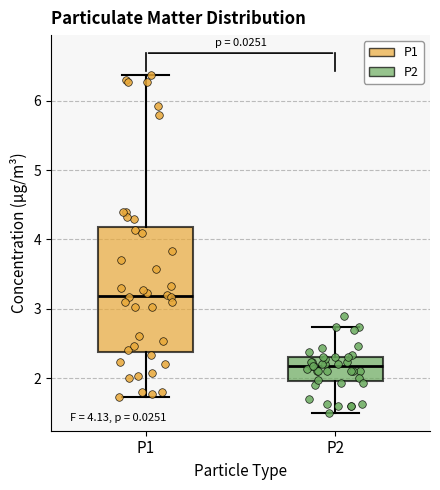

Which box has the lowest median line?

P2